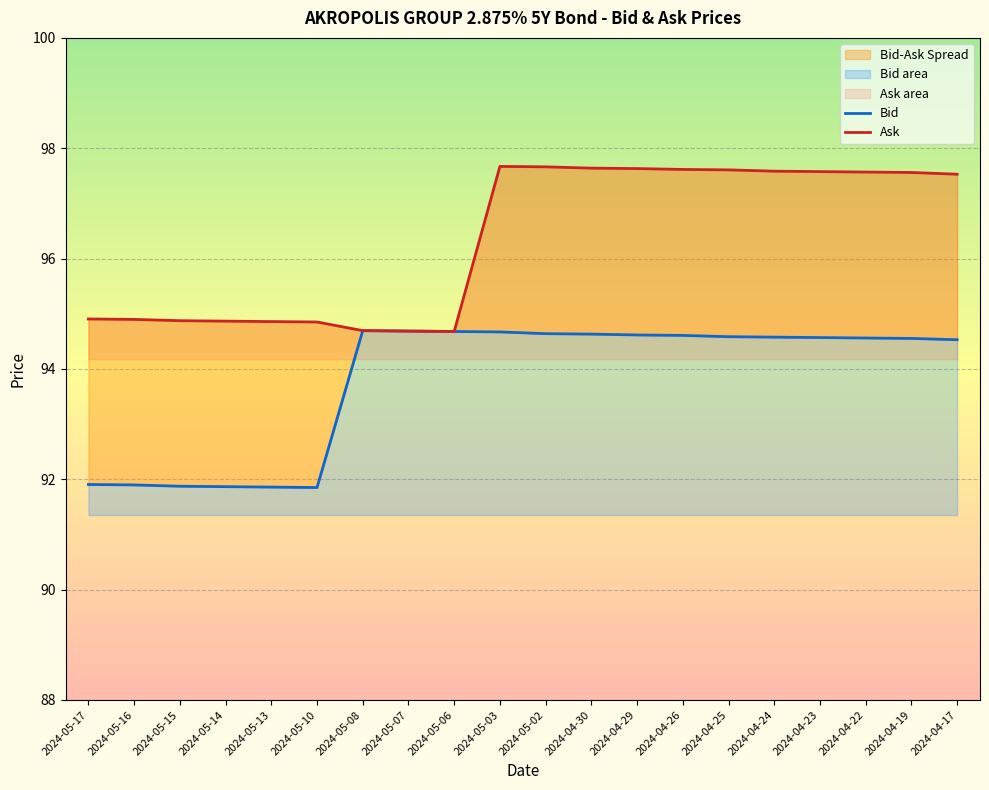

What is the average value of the Bid series?

93.8